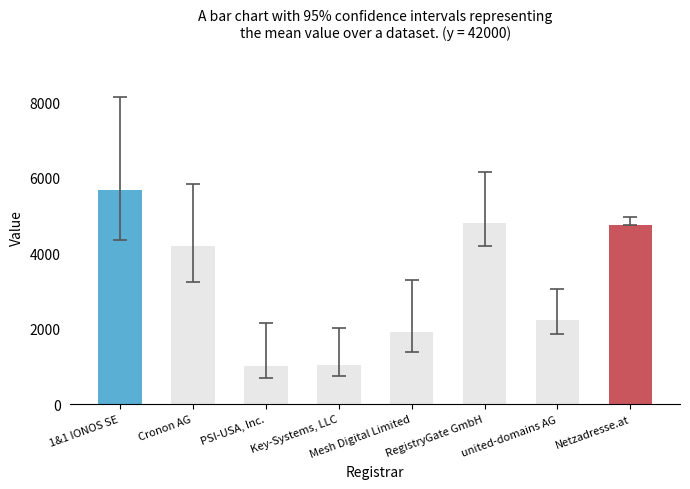

What is the label of the 2nd bar from the left?

Cronon AG